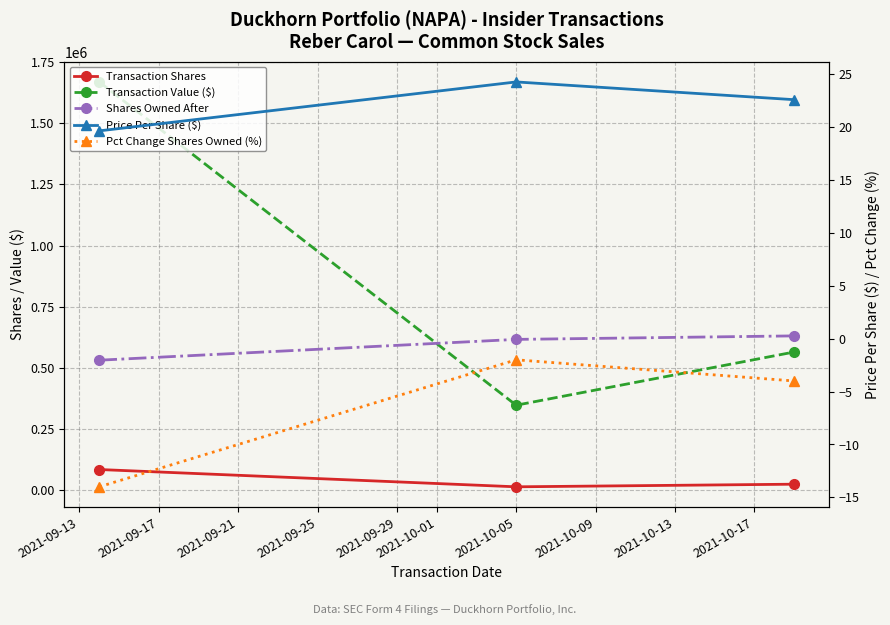

Reading left to right, extract all data points from this chart.

Transaction Shares: 2021-09-13=85000.0	2021-09-17=14337.0	2021-09-21=25030.0
Transaction Value ($): 2021-09-13=1668448.0	2021-09-17=347699.0	2021-09-21=565045.0
Shares Owned After: 2021-09-13=531592.0	2021-09-17=616592.0	2021-09-21=630929.0
Price Per Share ($): 2021-09-13=19.6	2021-09-17=24.3	2021-09-21=22.6
Pct Change Shares Owned (%): 2021-09-13=-14.0	2021-09-17=-2.0	2021-09-21=-4.0